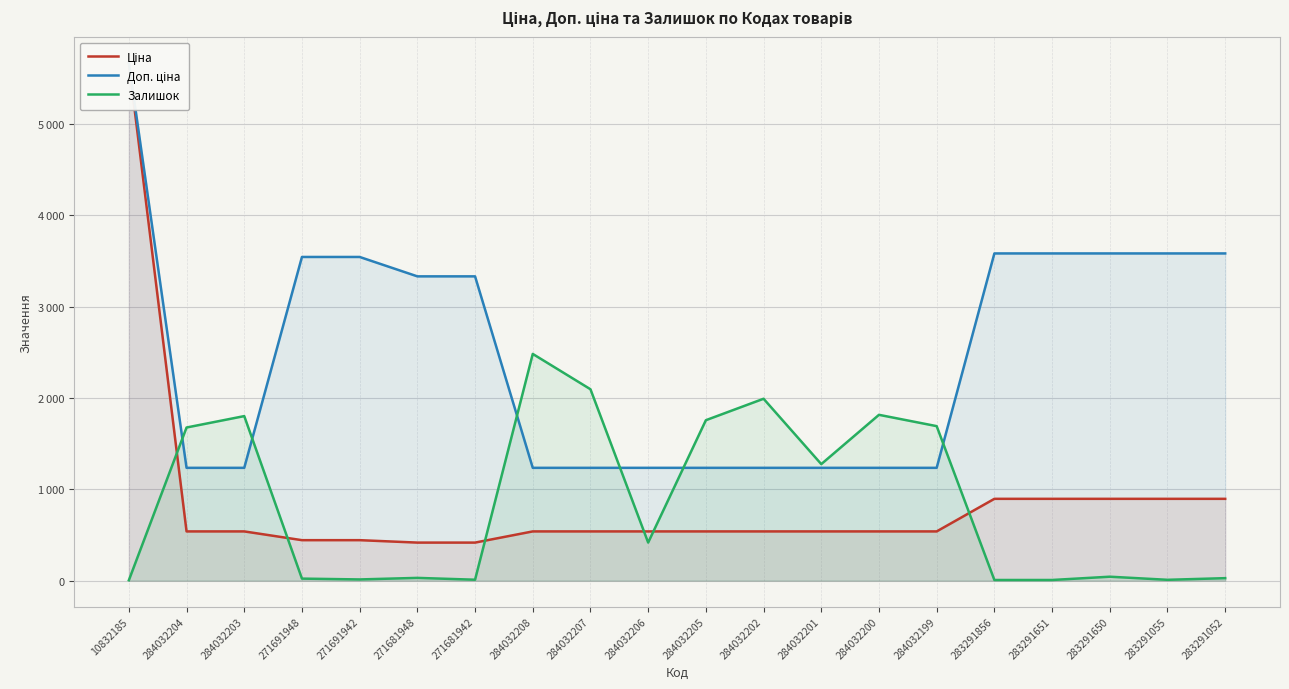

True or false: Доп. ціна has more than 0 points higher than both neighbors.

False